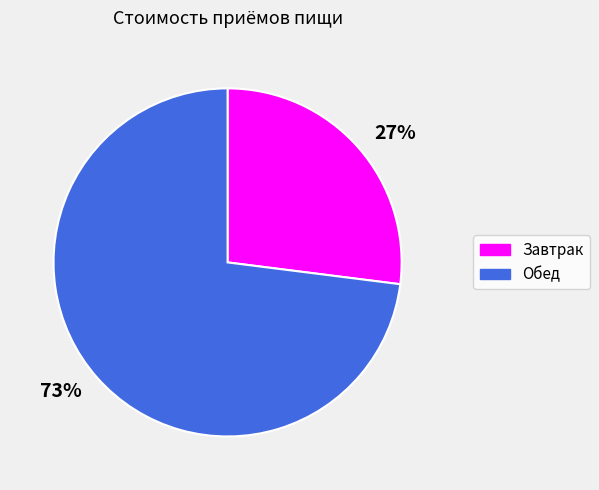

To the nearest percent, what percentage of the pie is 27%?

27%